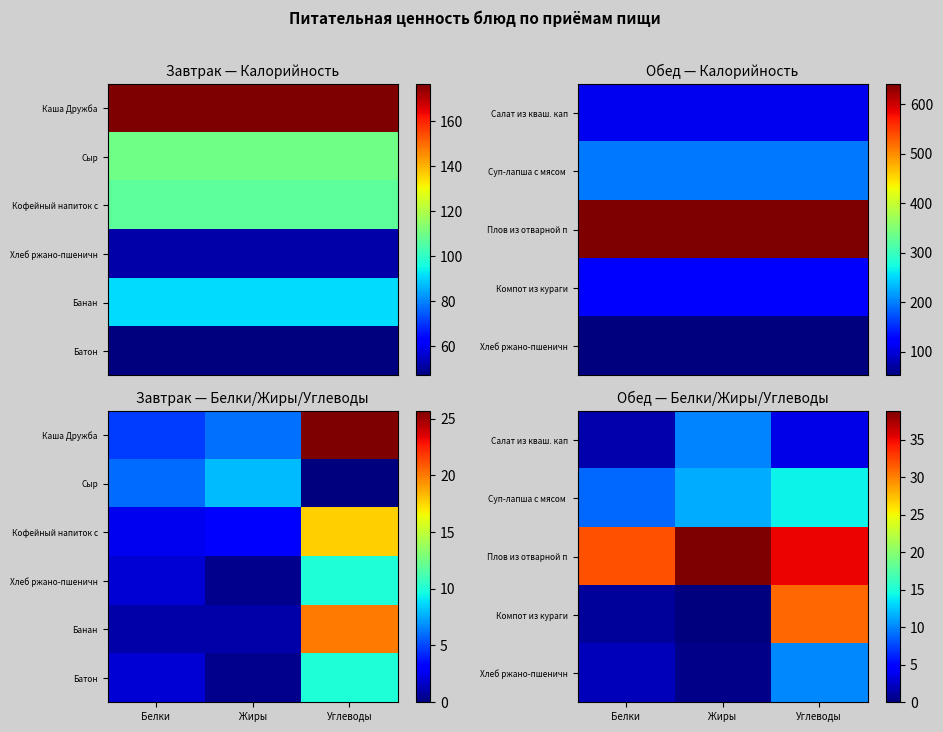

What value does the Плов из отварной п series have at Жиры?

38.9